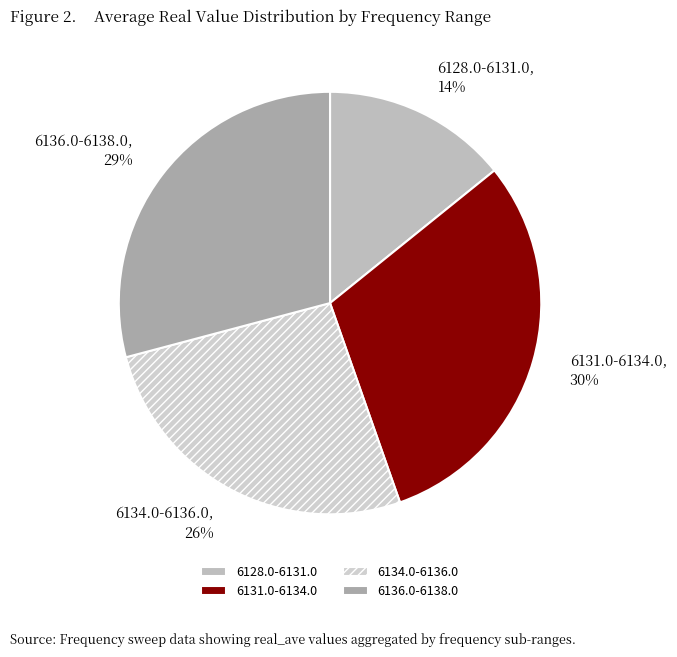

Does 6134.0-6136.0 account for over 50% of the chart?

No